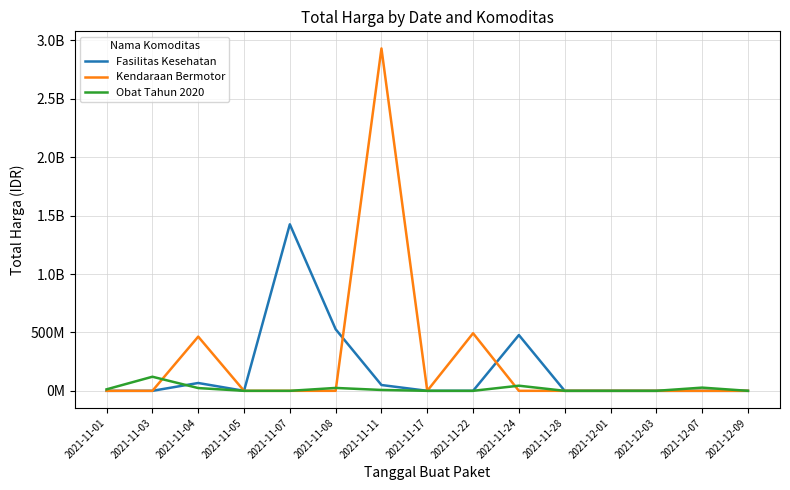

Which label corresponds to the smallest value in the chart?

2021-11-01